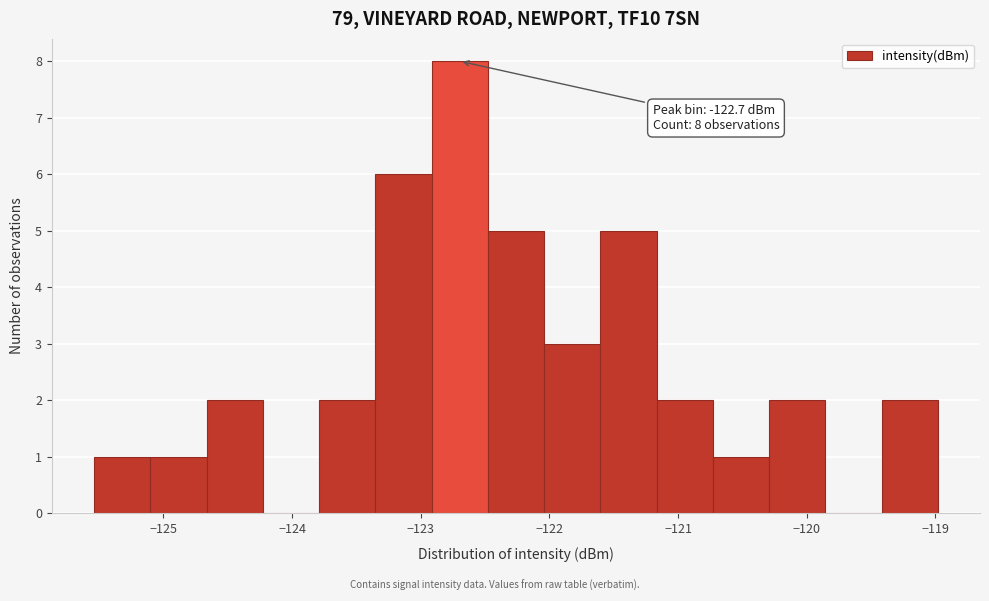

Over which range of the x-axis is the bar tallest?

-122.9 to -122.5